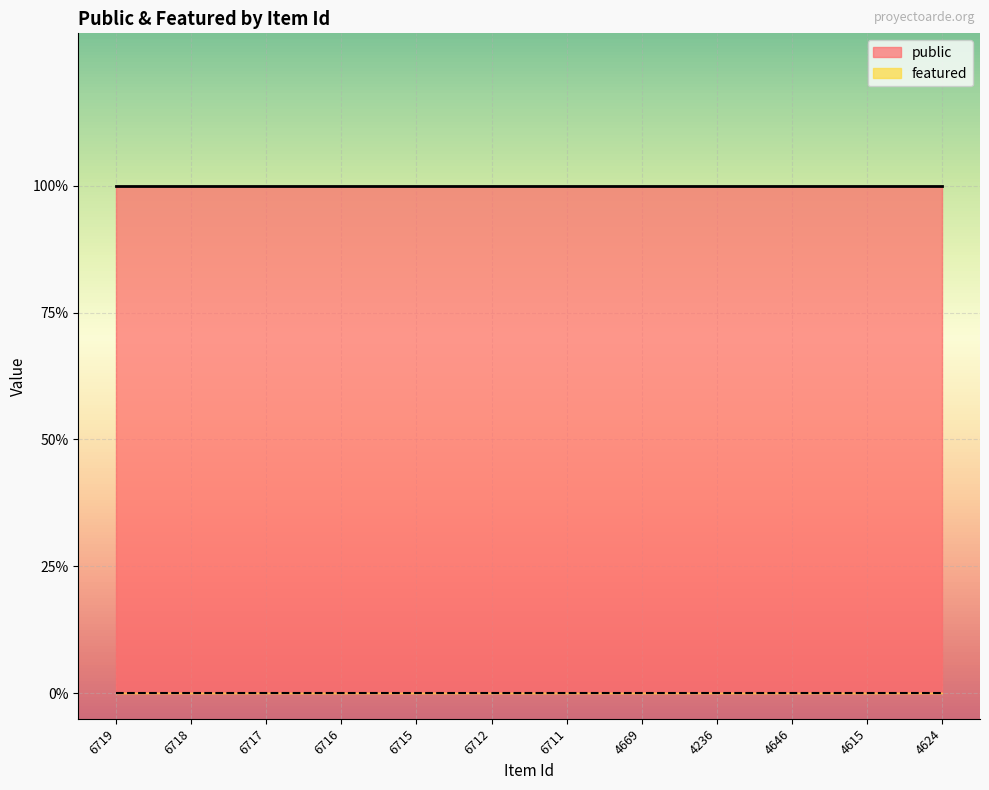

What is the maximum value for public?

1